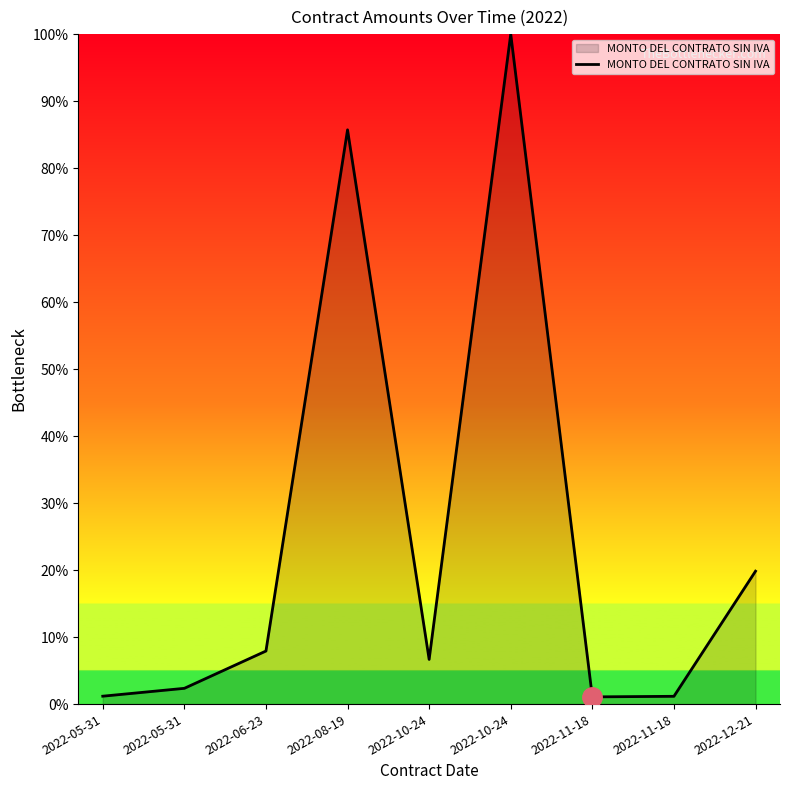

How many points are lower than both their immediate neighbors (excluding endpoints)?

2